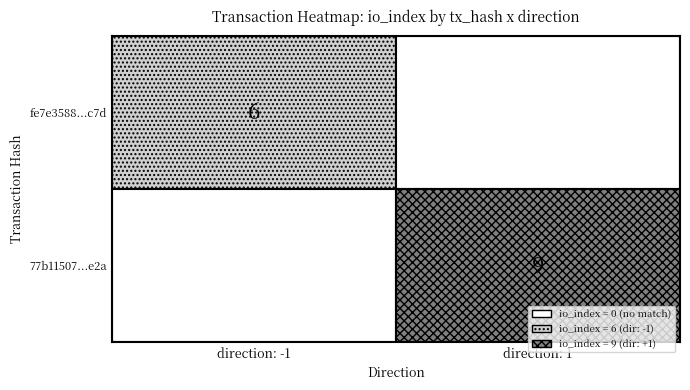

Which series has the widest spread of values?

77b115071a10b0d5639aa63f43e899c27157e2a